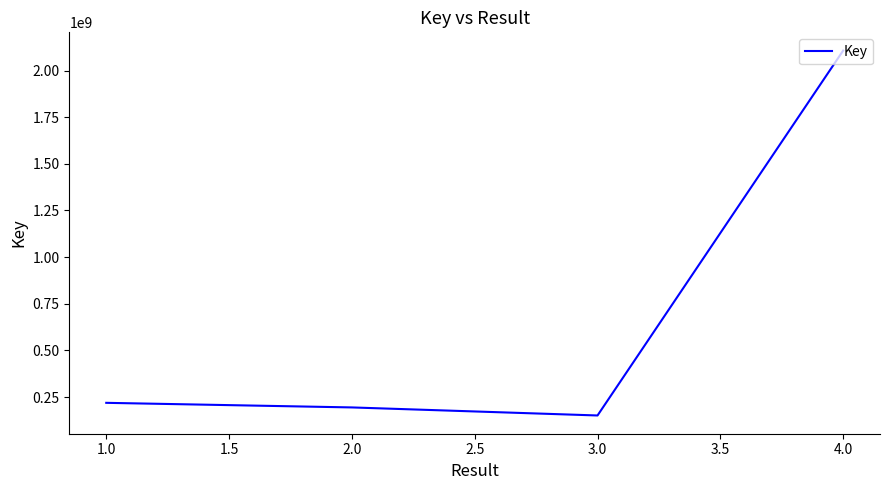

Reading left to right, what are all the values shown in this chart?

218778010	194137009	150989846	150989846	2106915874